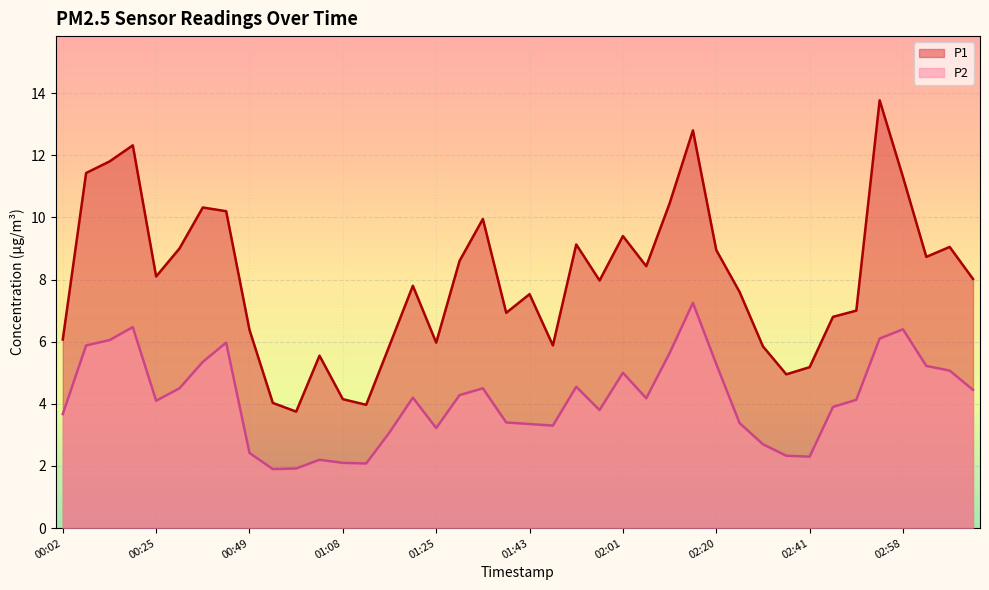

What is the sum of all P2 values?

165.6